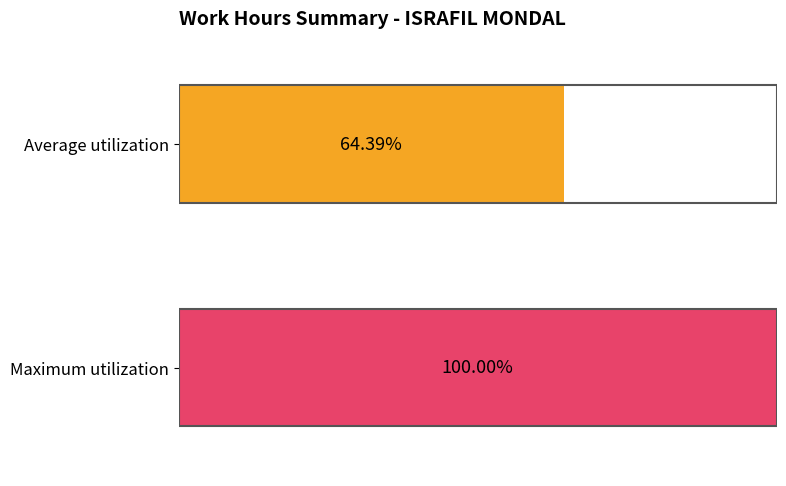

Is it true that the value at 21 is 6.5?

False